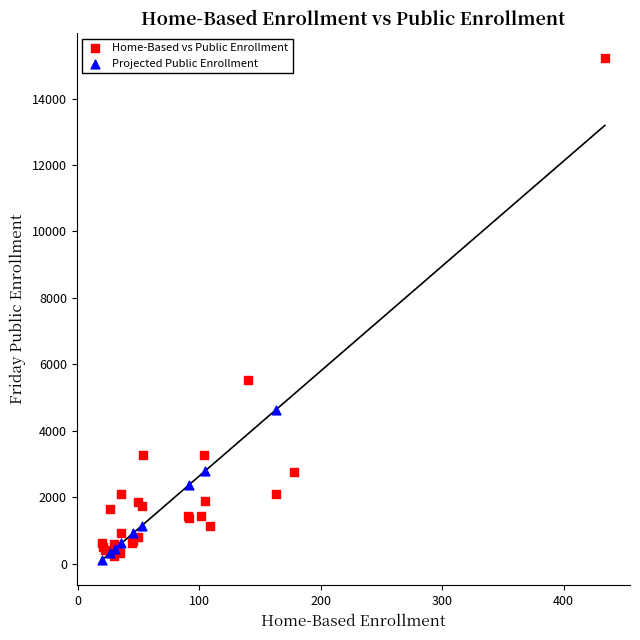

Which series contains the highest Y value?

Home-Based vs Public Enrollment